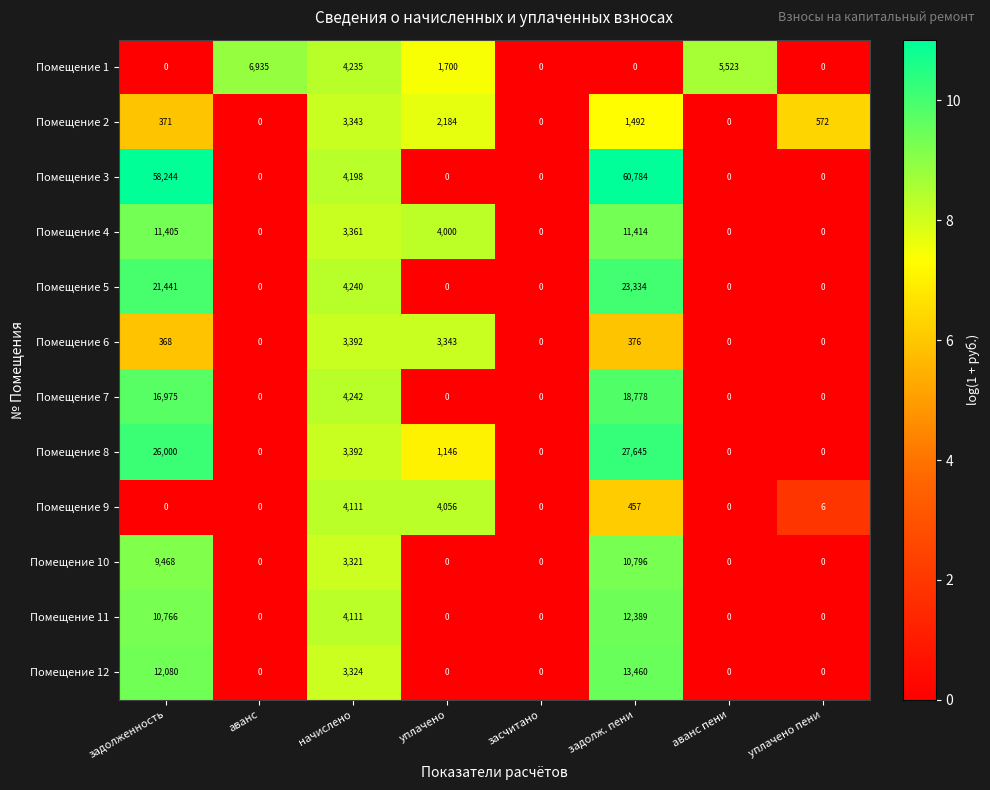

Rank the series by their maximum value, from highest to lowest.

Помещение 3, Помещение 8, Помещение 5, Помещение 7, Помещение 12, Помещение 11, Помещение 4, Помещение 10, Помещение 1, Помещение 9, Помещение 6, Помещение 2